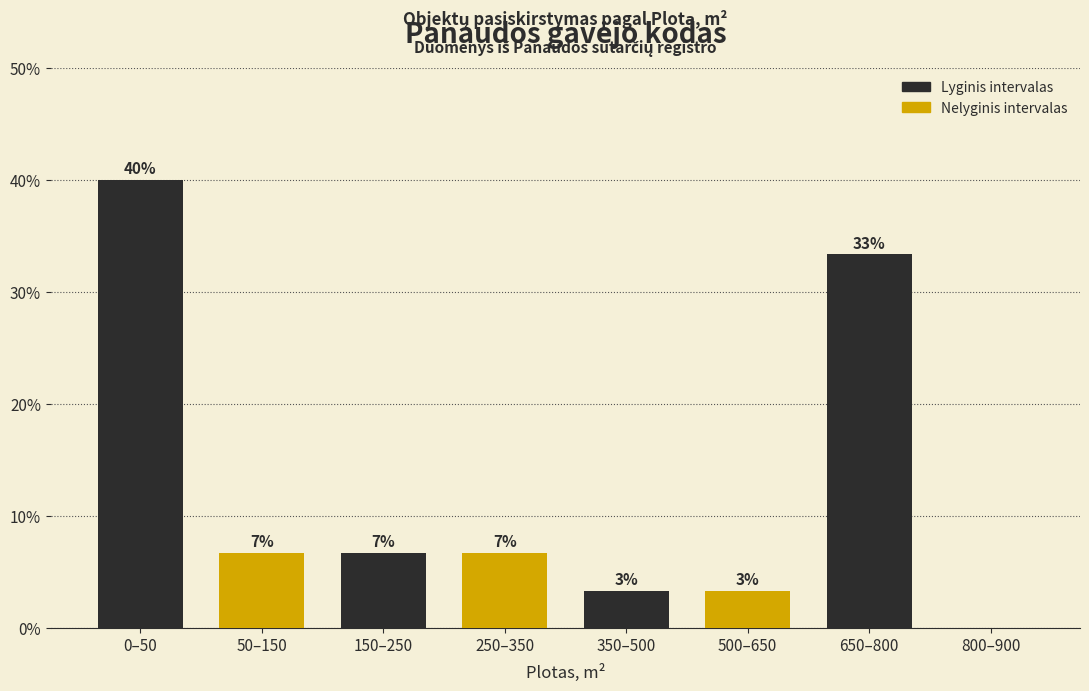

Are the bars horizontal?

No